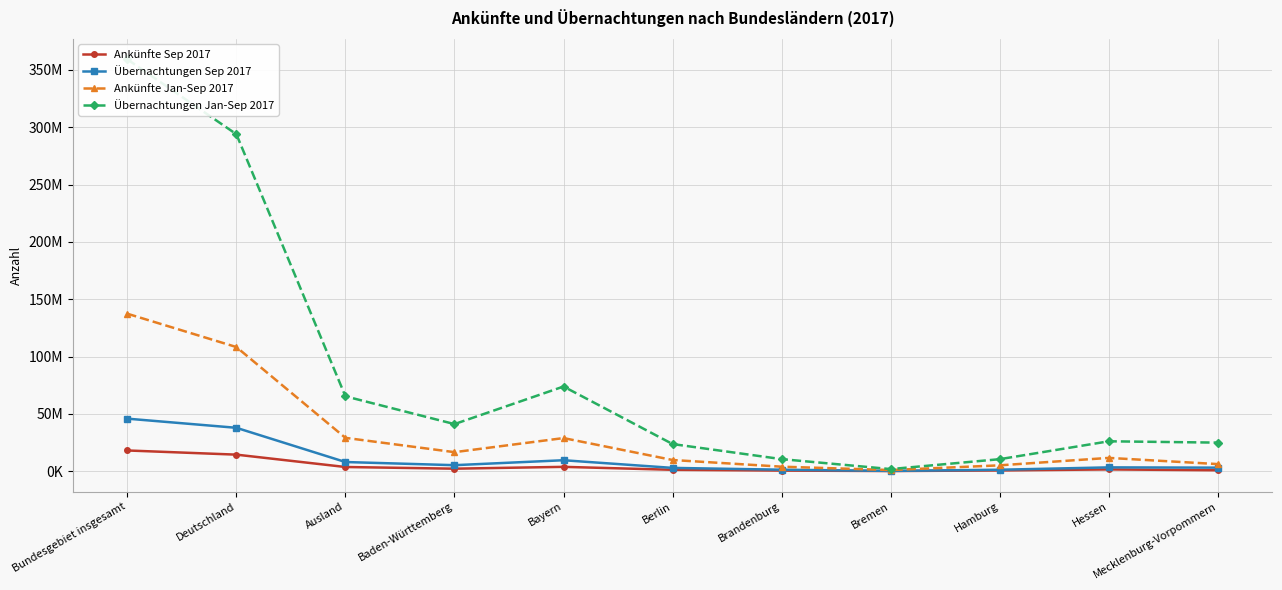

Which series has the largest total across all categories?

Übernachtungen Jan-Sep 2017